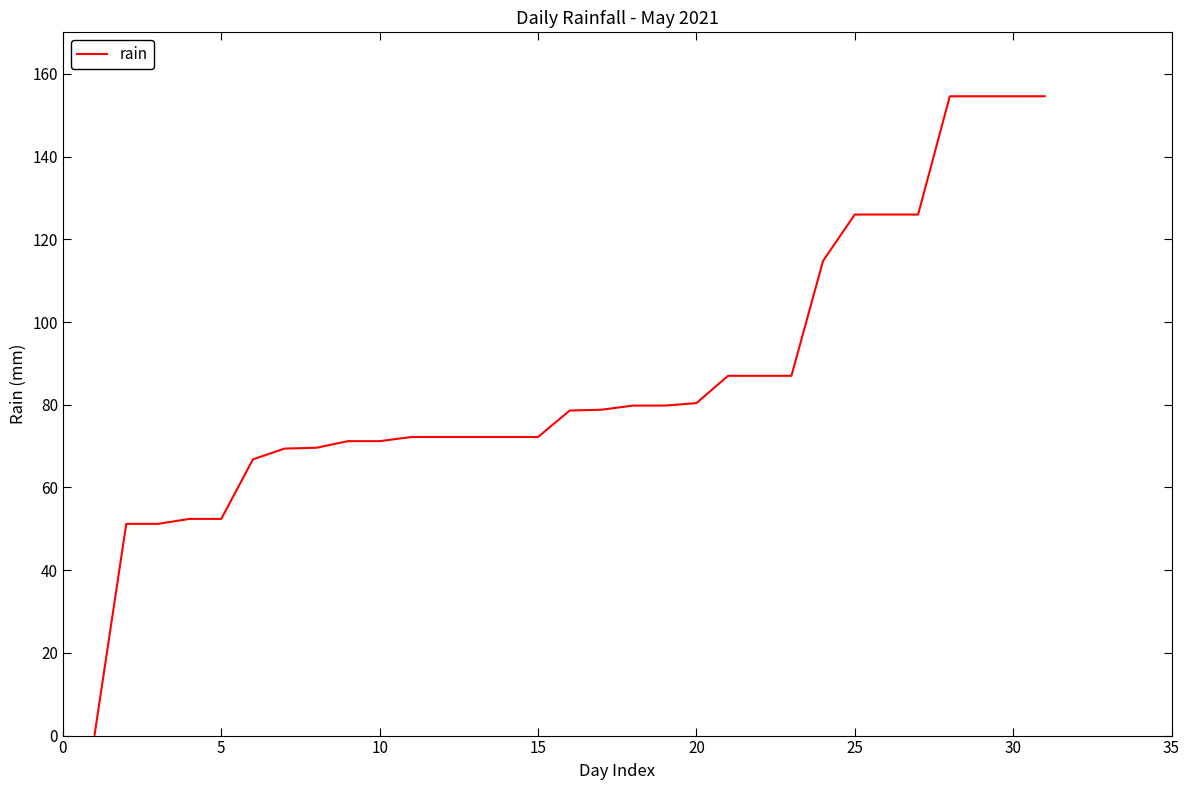

What is the greatest value displayed?

154.6